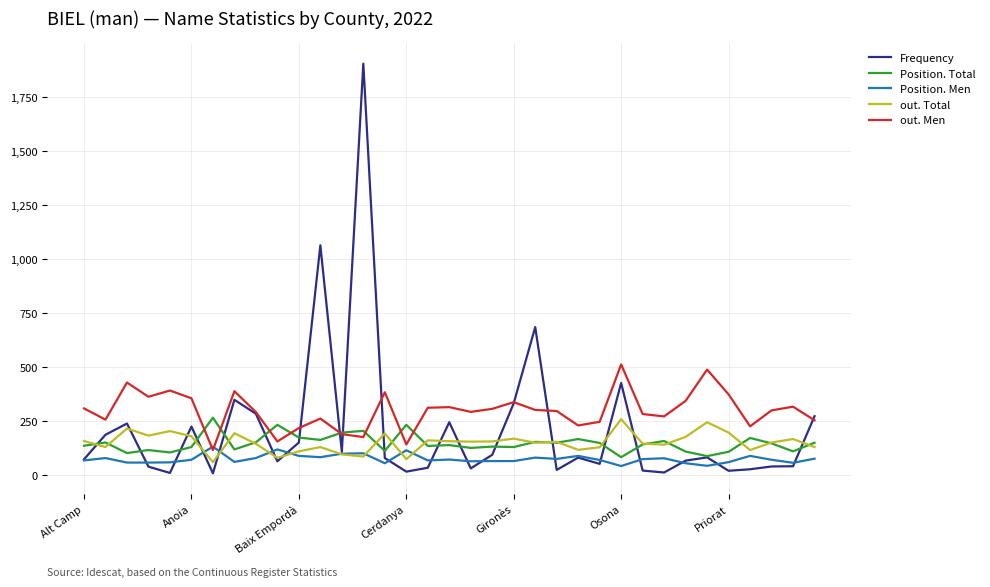

True or false: out. Men and out. Total intersect in this chart.

False